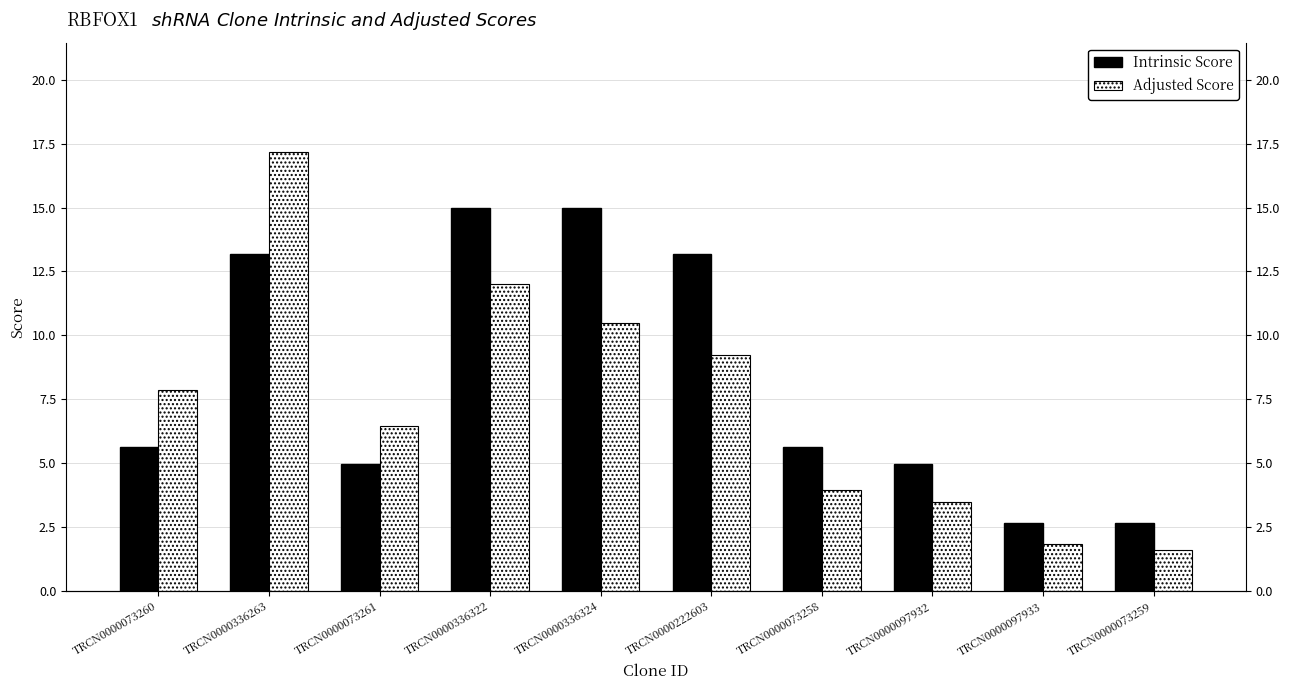

What position from the right is TRCN0000222603?

5